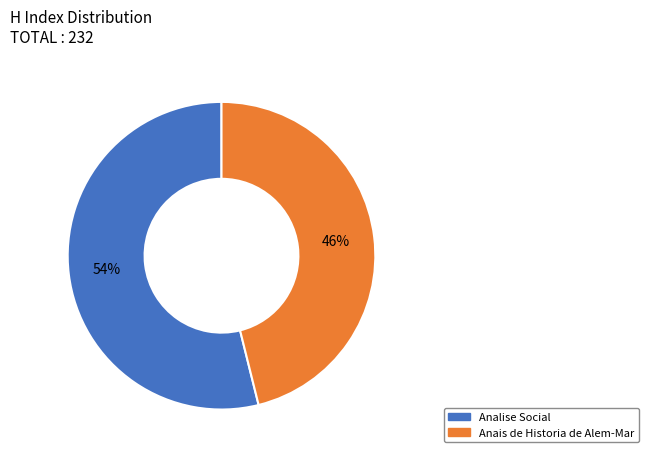

Which category has the biggest portion of the pie?

Analise Social